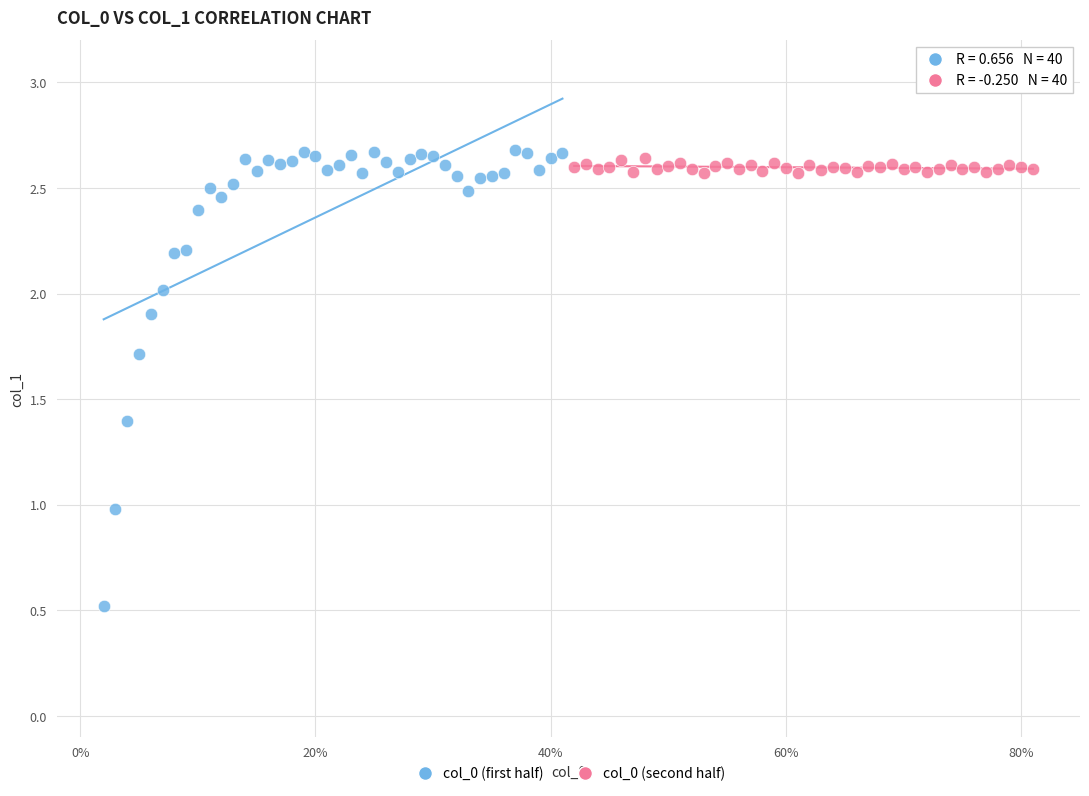

Which series contains the lowest Y value?

col_0 (first half)